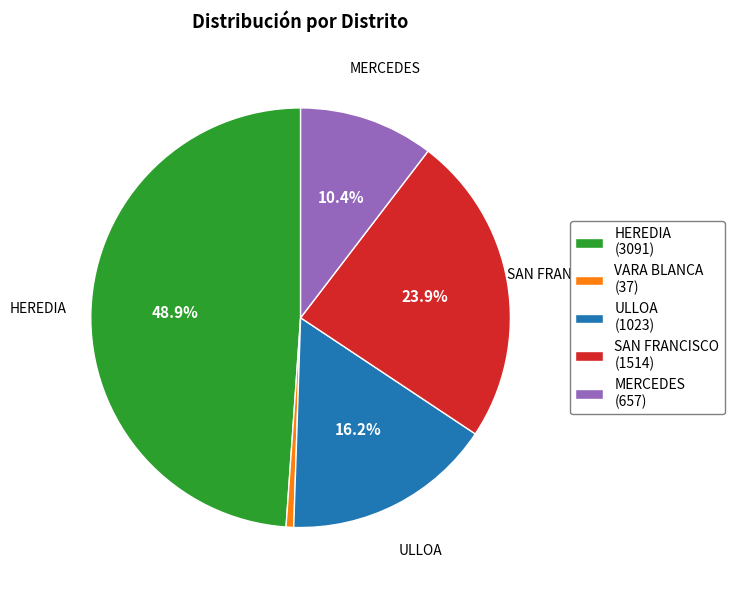

Which has a higher value, ULLOA (1023) or MERCEDES (657)?

ULLOA (1023)